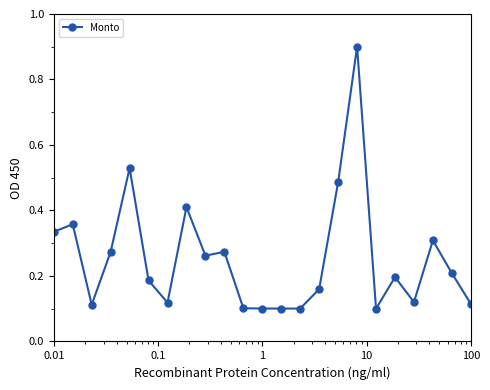

True or false: the data has more than 2 interior local peaks.

True